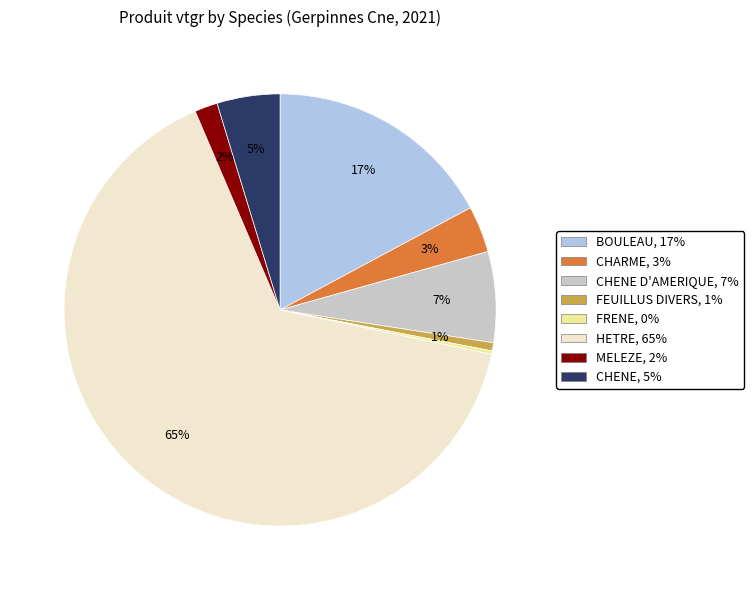

To the nearest percent, what is the difference between the largest and smallest slice percentages?

65%